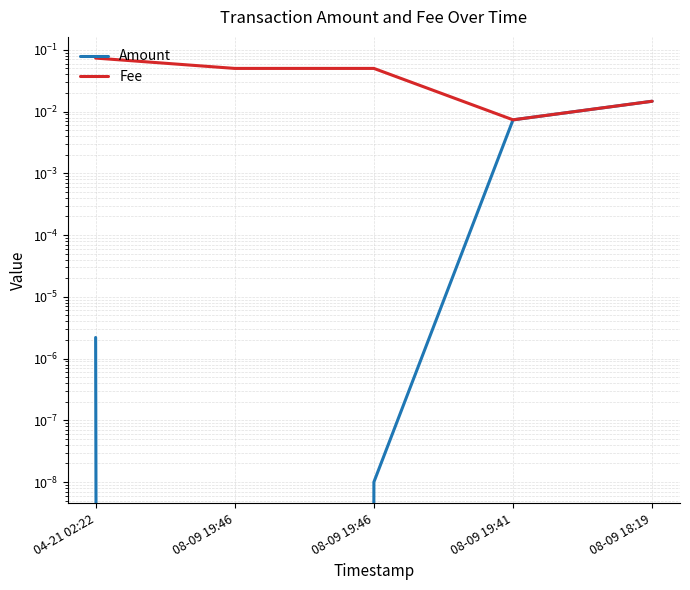

The value of Amount at 08-09 18:19 is 0.0. True or false?

False